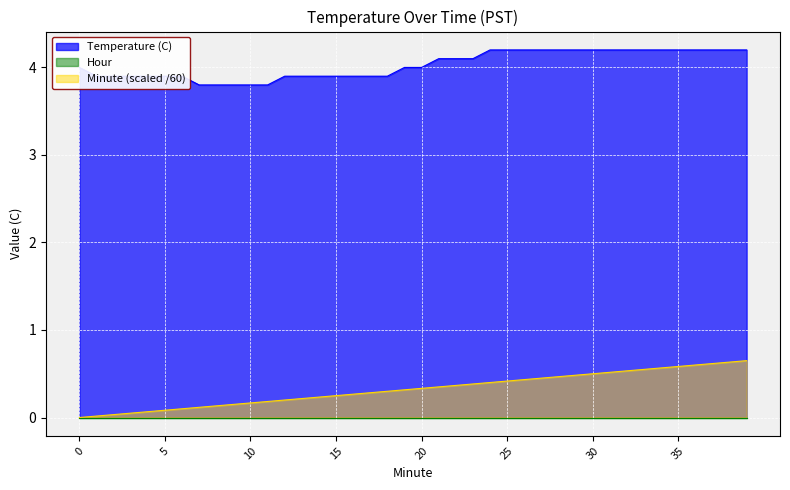

Which has a higher value, 38 or 12?

38